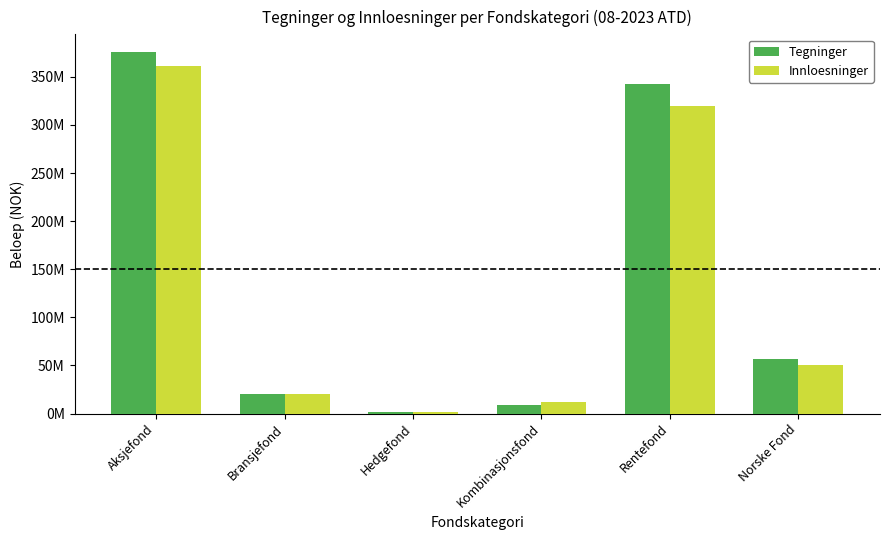

List the series in order of their peak value, highest first.

Tegninger, Innloesninger